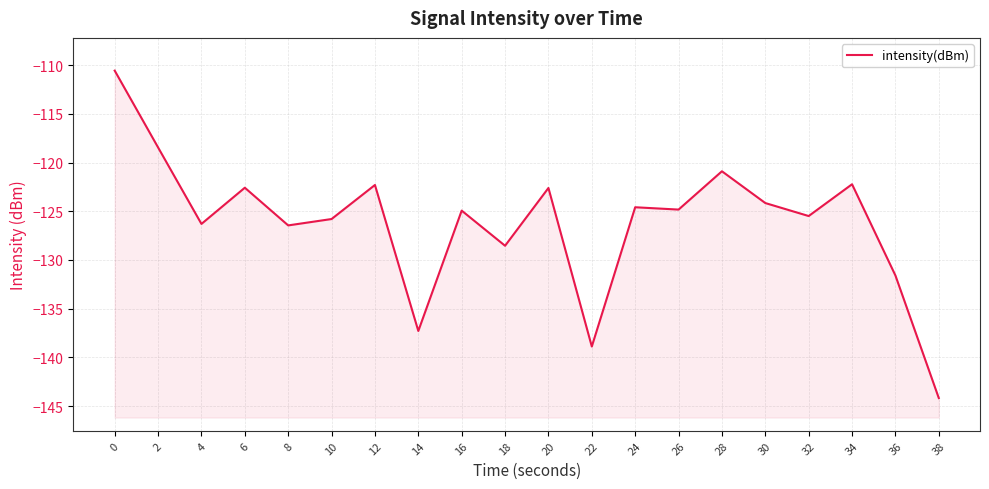

Between 24 and 32, which is larger?

24